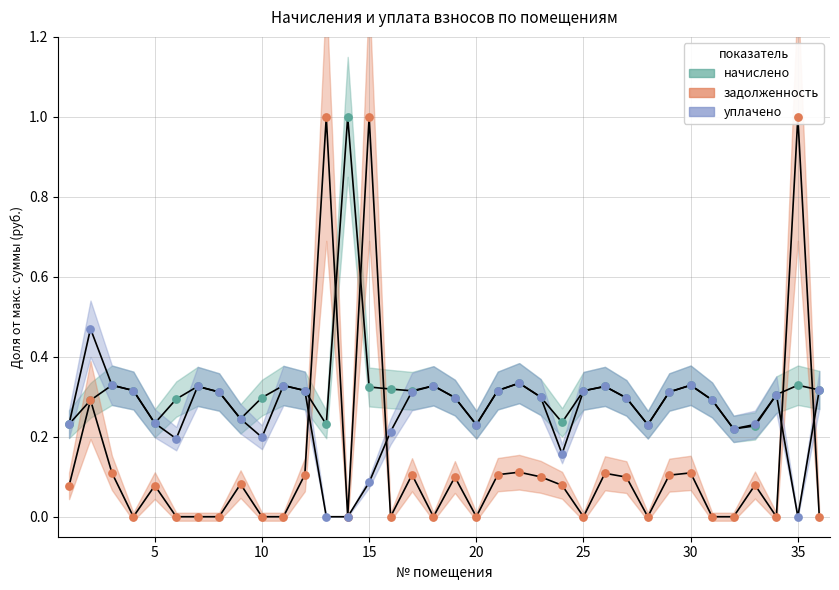

Which series has the widest spread of Y values?

задолженность